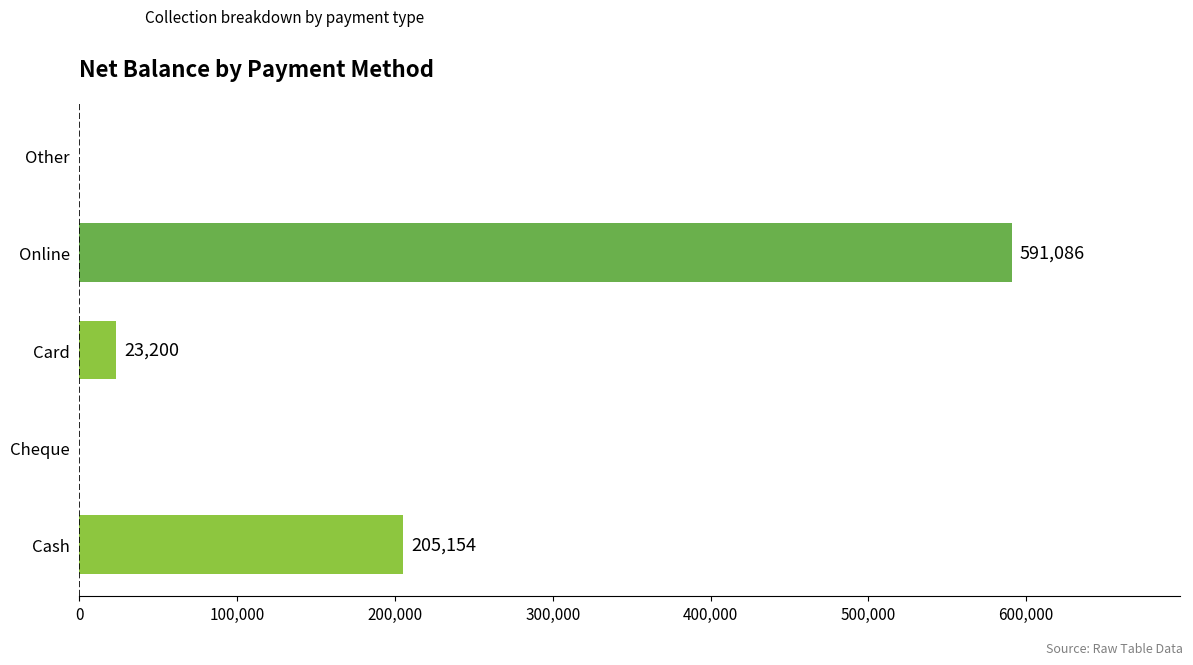

How many series are shown in this chart?

1